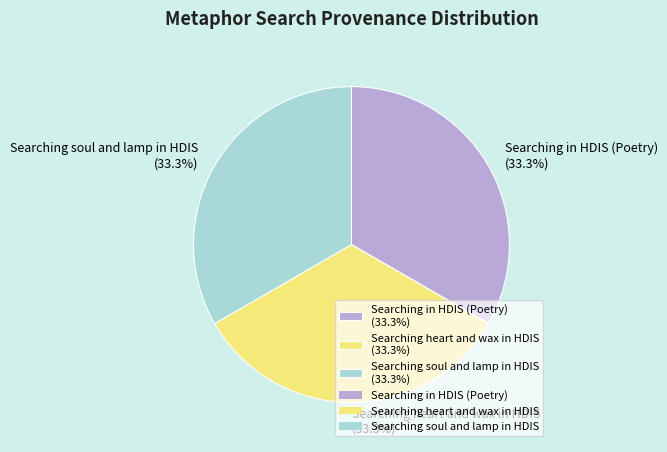

Count the number of slices in the pie.

3